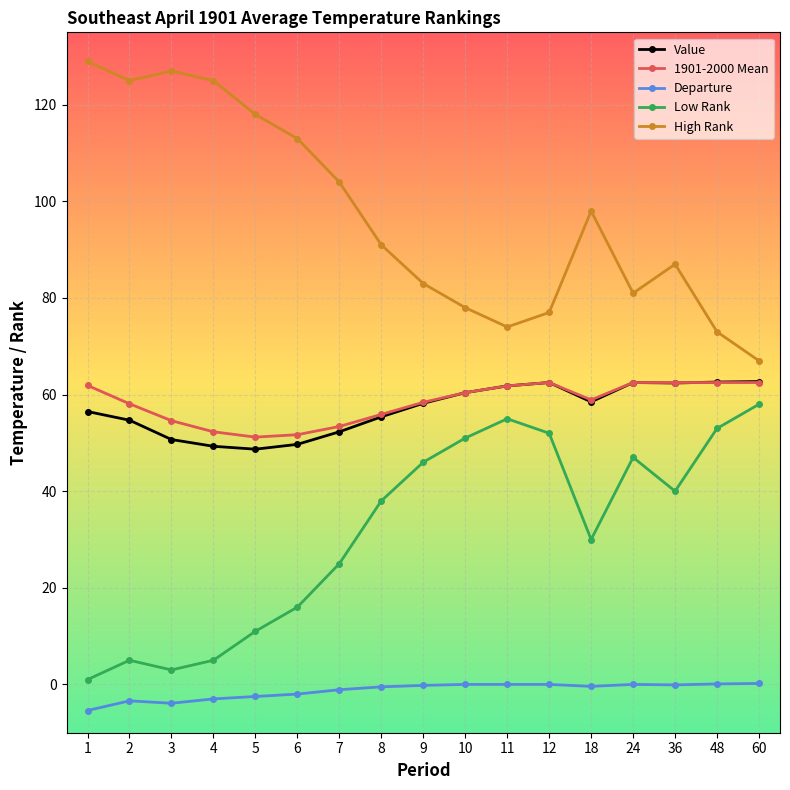

The value of Departure at 3 is -3.9. True or false?

True